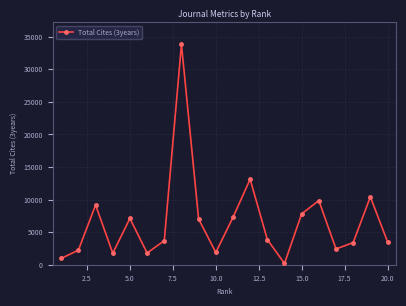

What is the maximum value shown in the chart?

33807